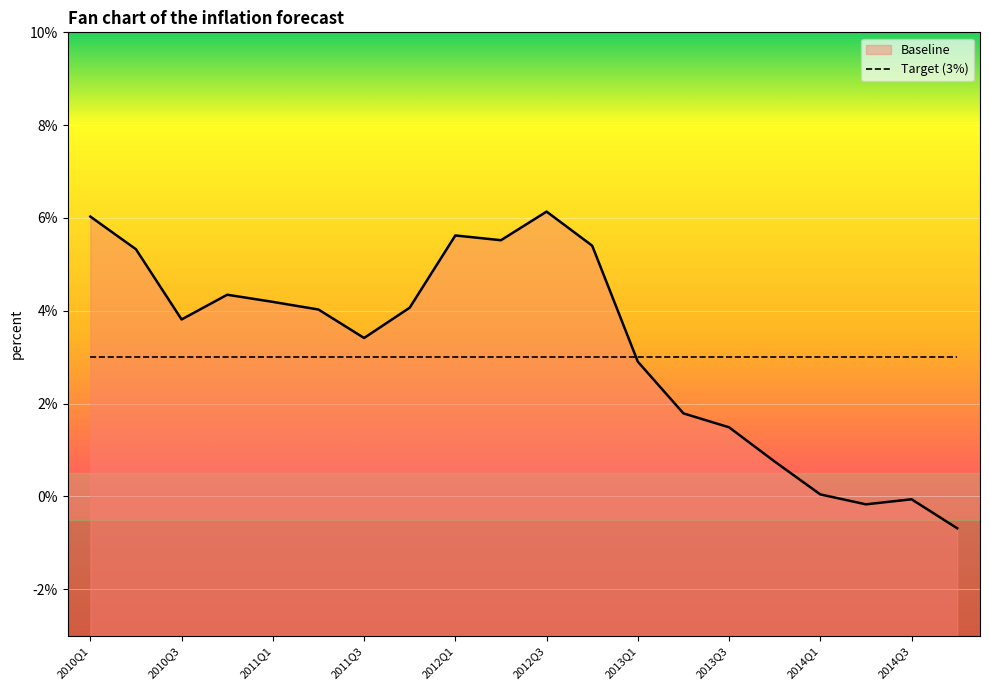

Which has a higher value, 2010Q3 or 2013Q4?

2010Q3